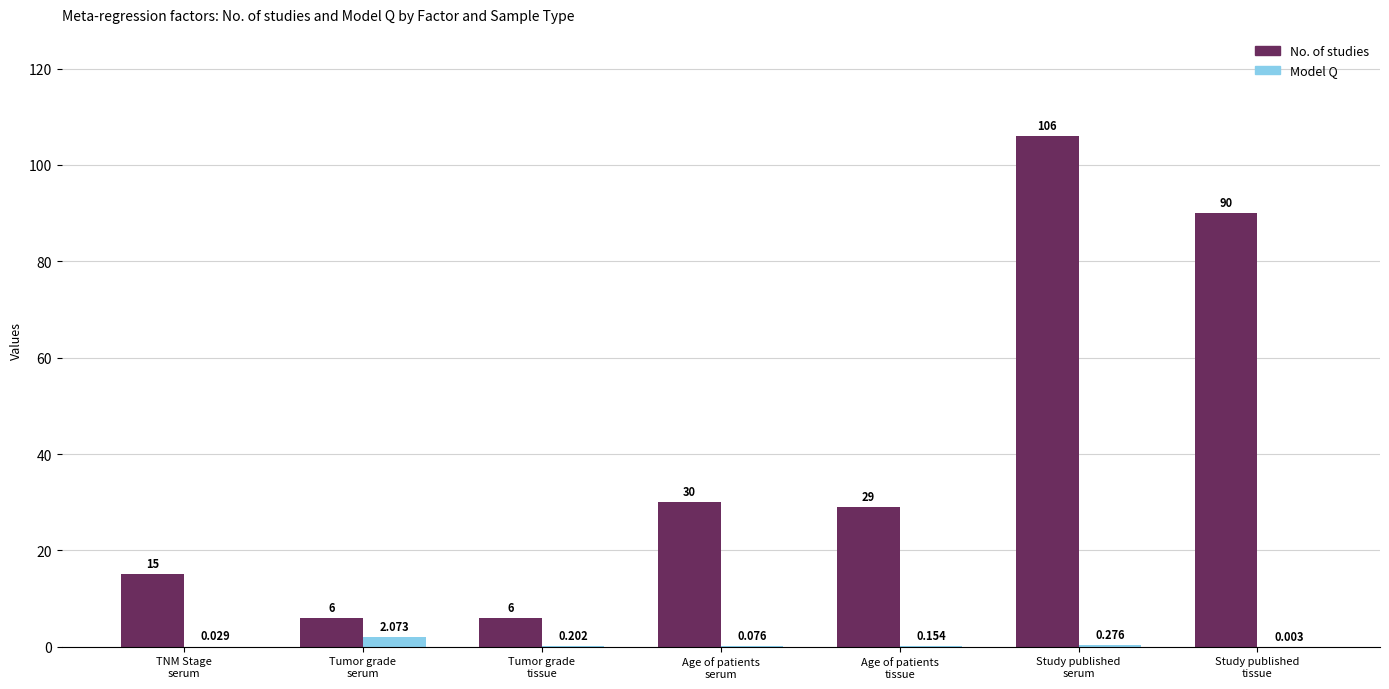

Which series has the largest total across all categories?

No. of studies